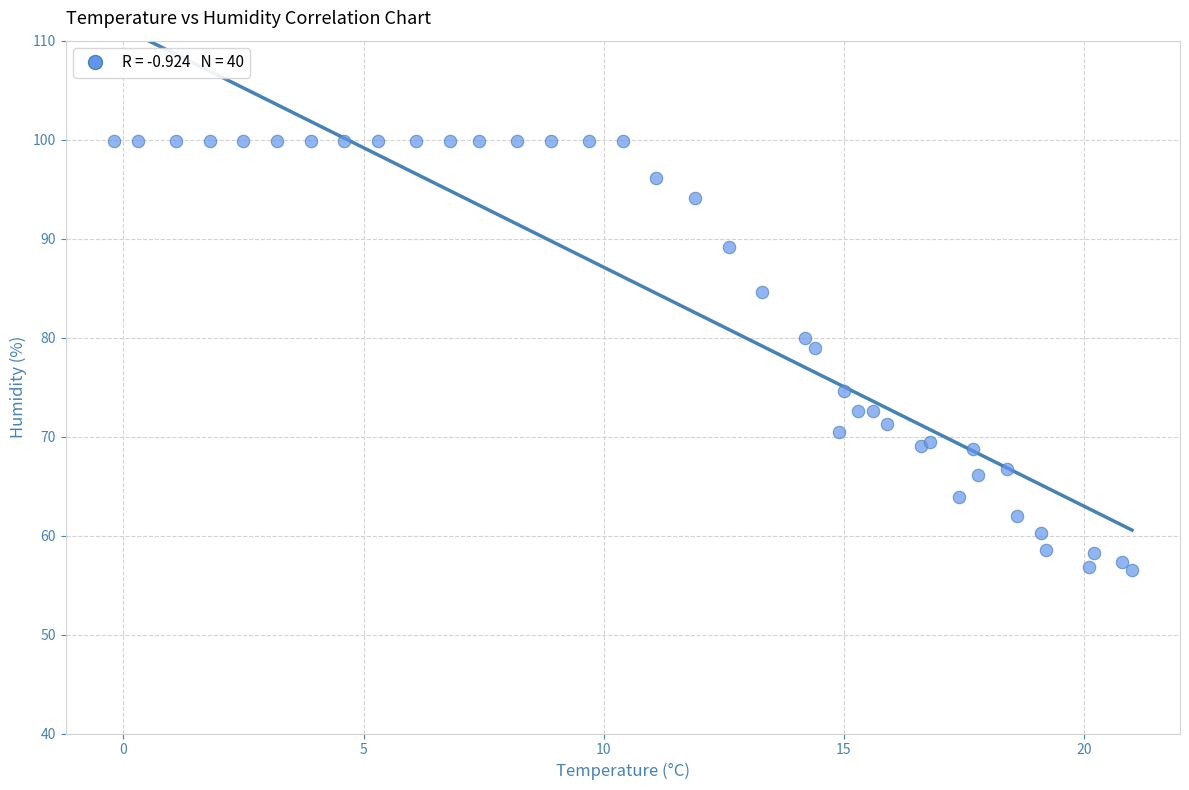

What Y value in the scatter plot is closest to 78?

78.9